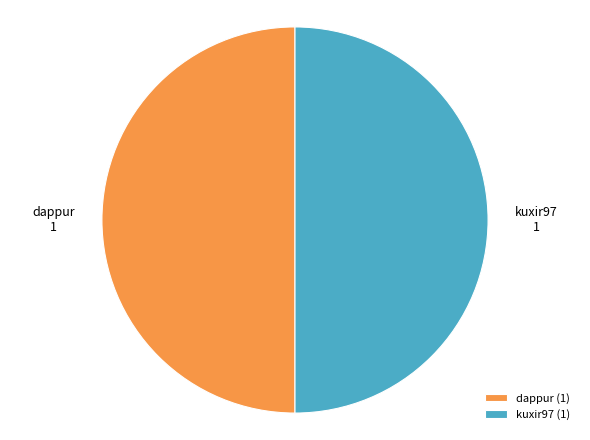

What is the ratio of the value at dappur (1) to the value at kuxir97 (1)?

1.0